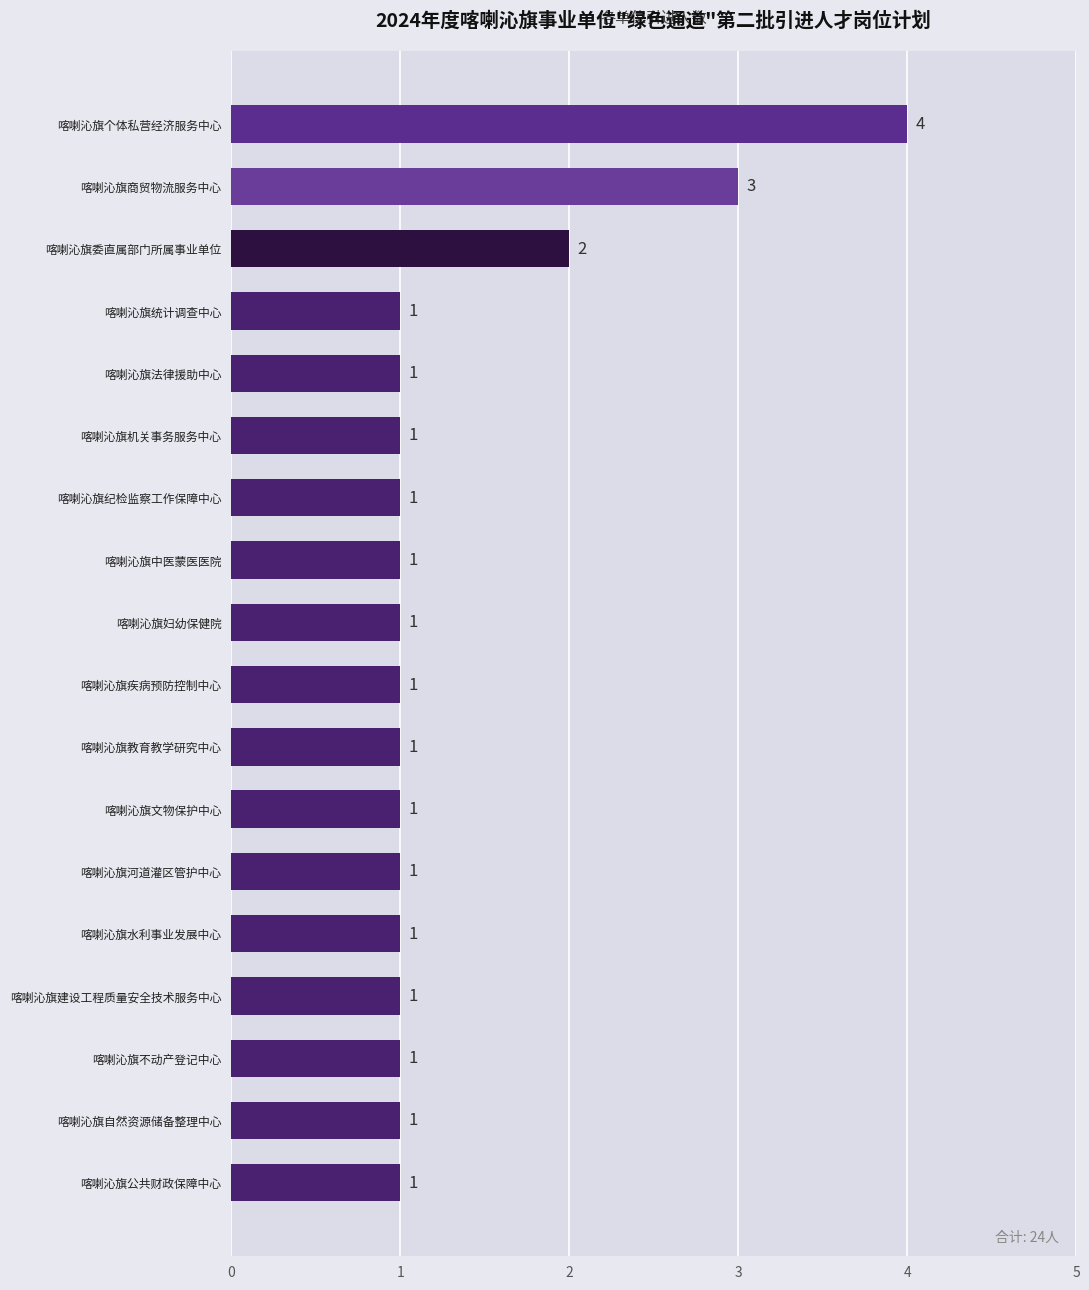

Reading top to bottom, what are all the values shown in this chart?

喀喇沁旗个体私营经济服务中心=4	喀喇沁旗商贸物流服务中心=3	喀喇沁旗委直属部门所属事业单位=2	喀喇沁旗统计调查中心=1	喀喇沁旗法律援助中心=1	喀喇沁旗机关事务服务中心=1	喀喇沁旗纪检监察工作保障中心=1	喀喇沁旗中医蒙医医院=1	喀喇沁旗妇幼保健院=1	喀喇沁旗疾病预防控制中心=1	喀喇沁旗教育教学研究中心=1	喀喇沁旗文物保护中心=1	喀喇沁旗河道灌区管护中心=1	喀喇沁旗水利事业发展中心=1	喀喇沁旗建设工程质量安全技术服务中心=1	喀喇沁旗不动产登记中心=1	喀喇沁旗自然资源储备整理中心=1	喀喇沁旗公共财政保障中心=1